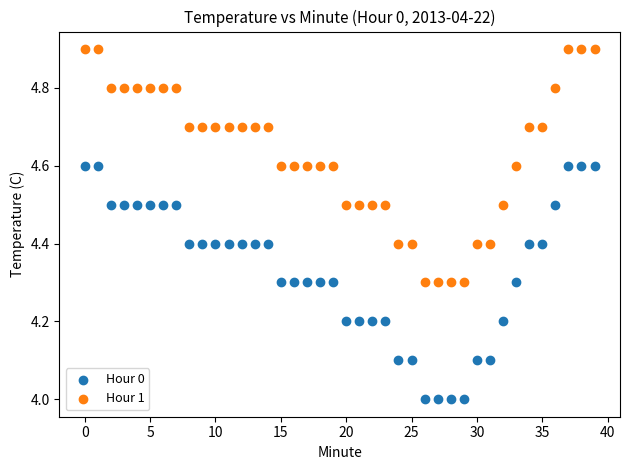

Which series contains the lowest Y value?

Hour 0